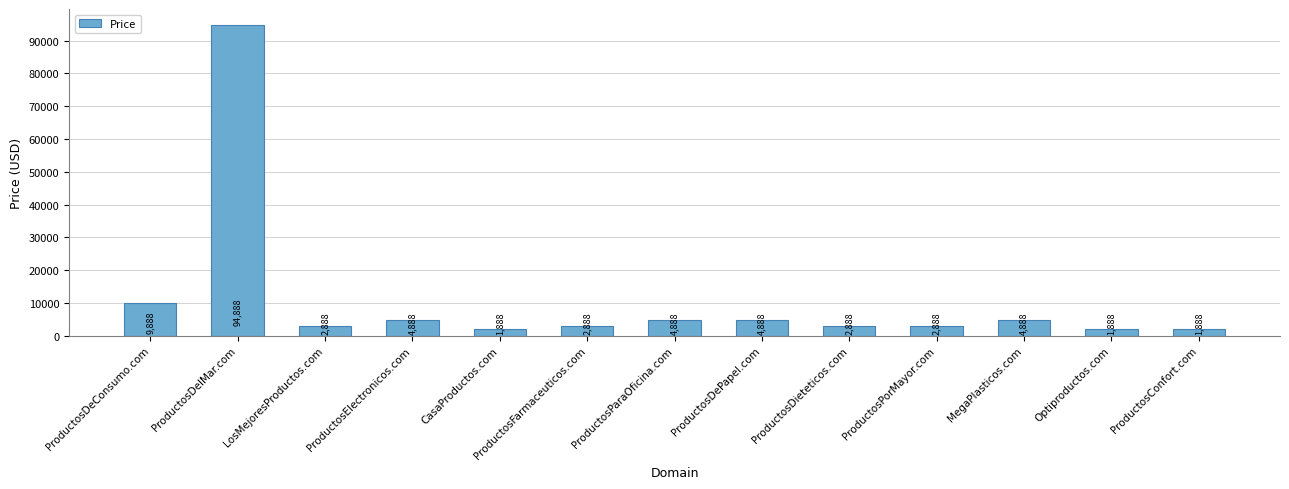

What is the average value?

10888